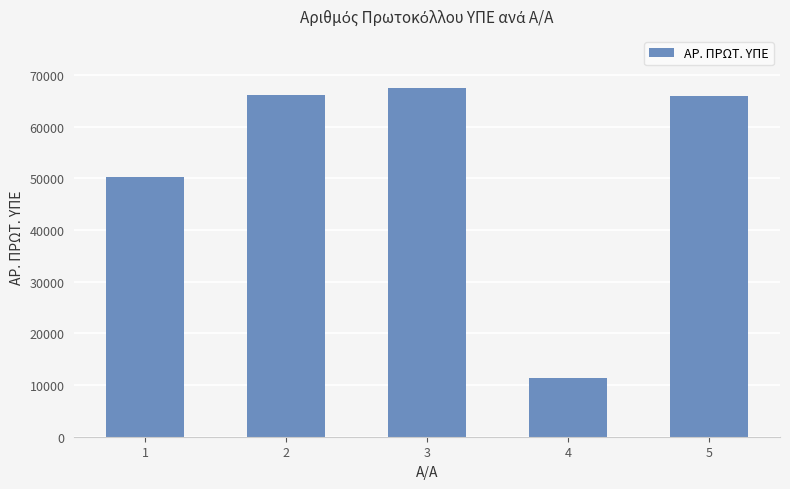

Which category has the highest value across all series?

3